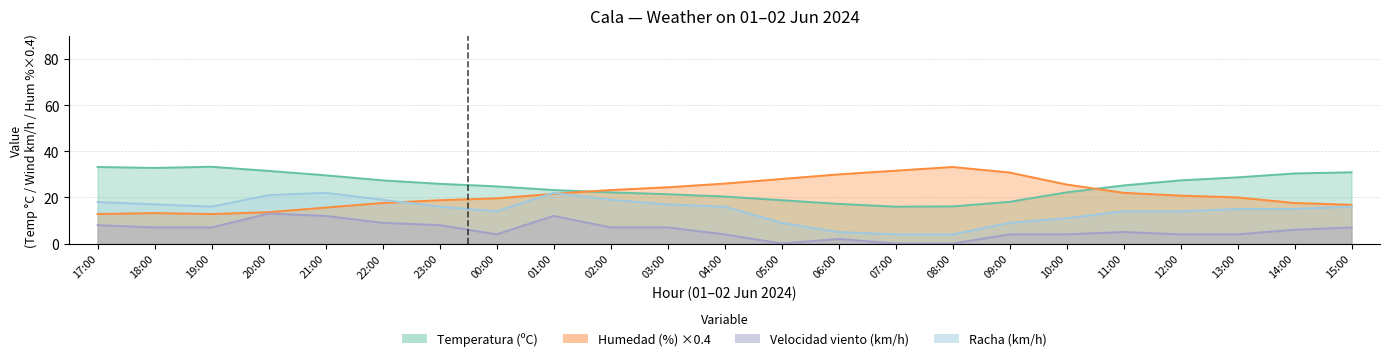

Which has a higher value, 03:00 or 23:00?

23:00